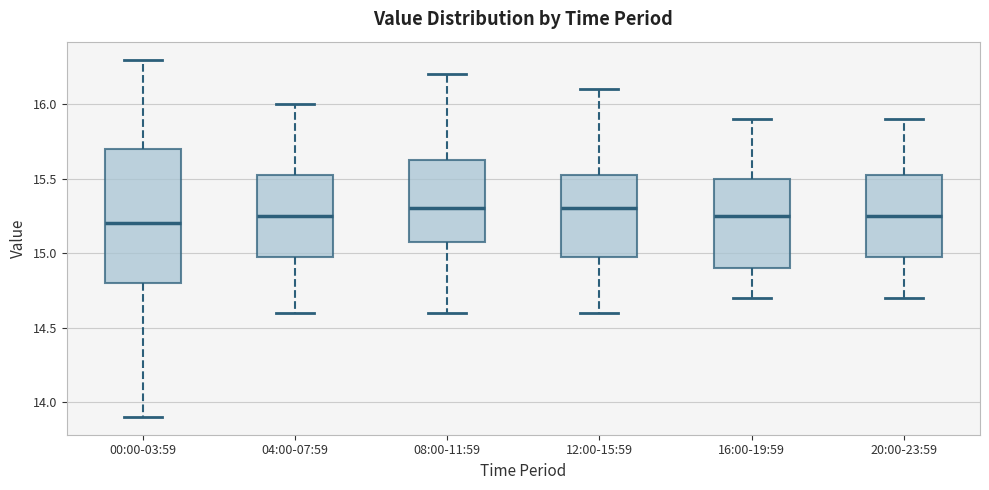

Where does the median line of the box for 04:00-07:59 sit on the y-axis? The values are not printed on the chart, so give them approximately, as read against the axis.

15.25